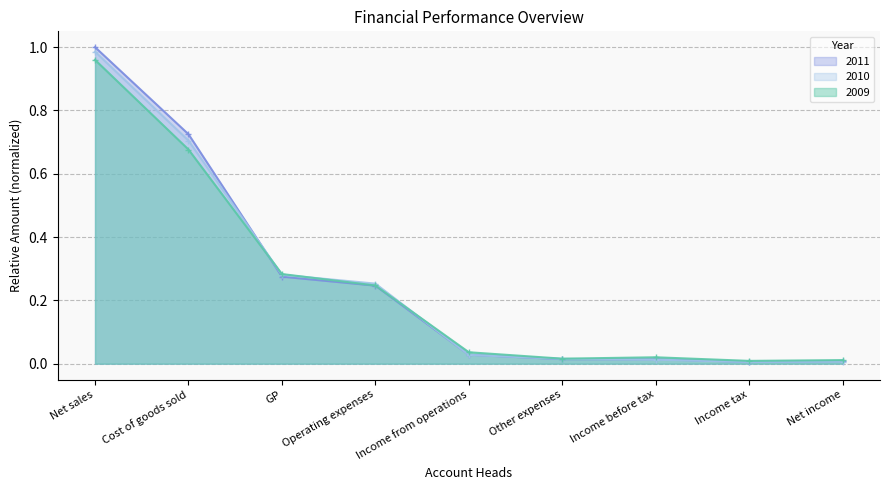

Is it true that 2010 equals 1.0 at Net sales?

True